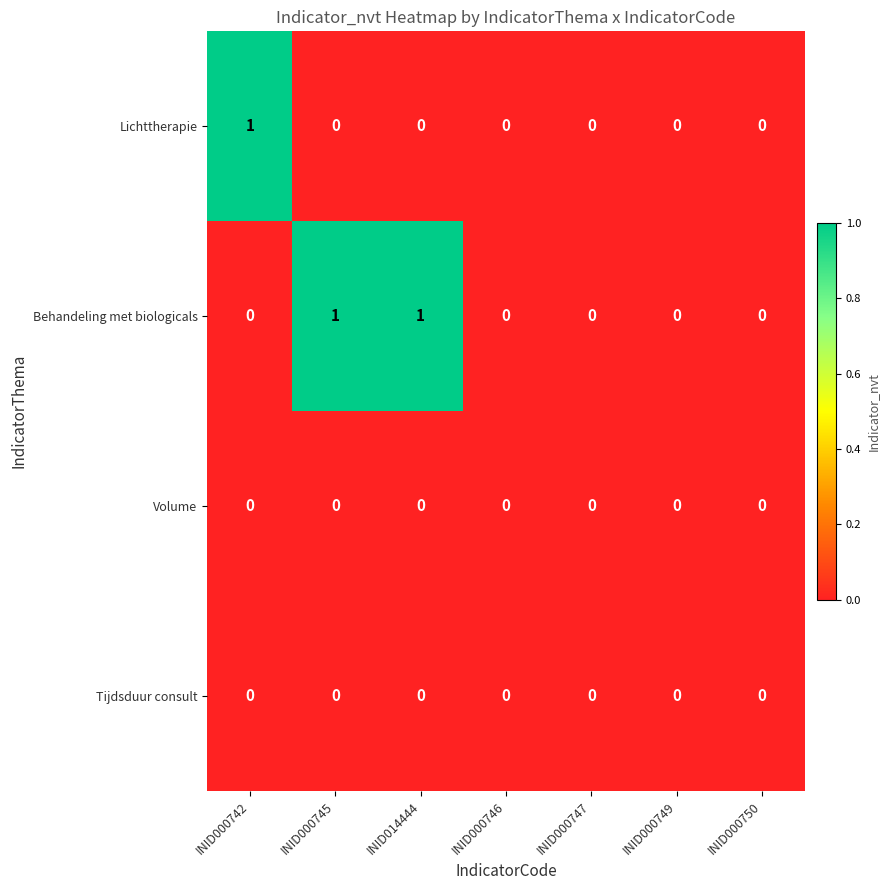

Which series has the largest total across all categories?

Behandeling met biologicals